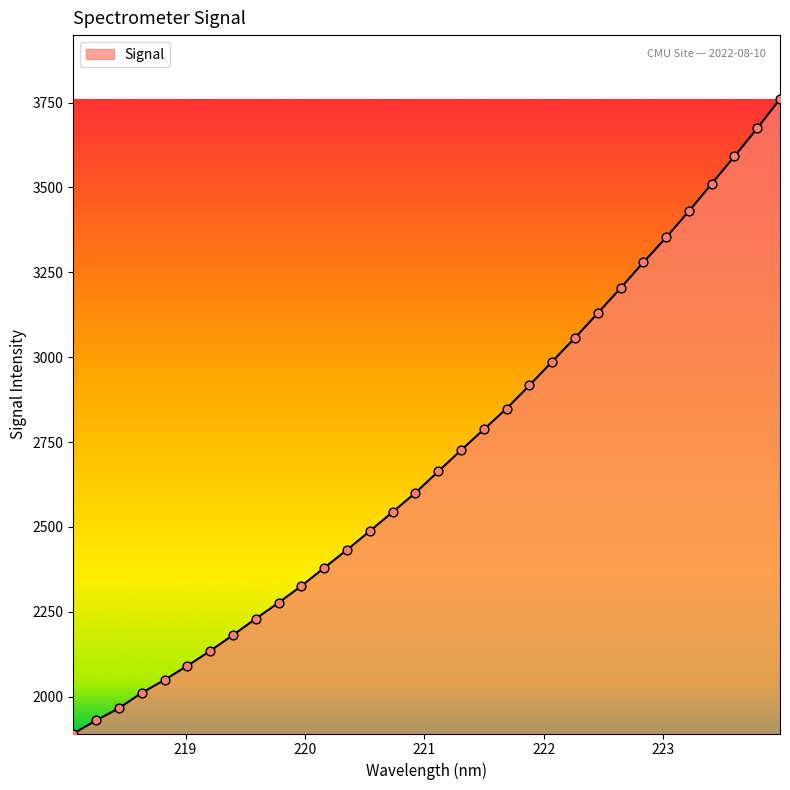

What is the difference between the maximum and minimum values?

1868.6